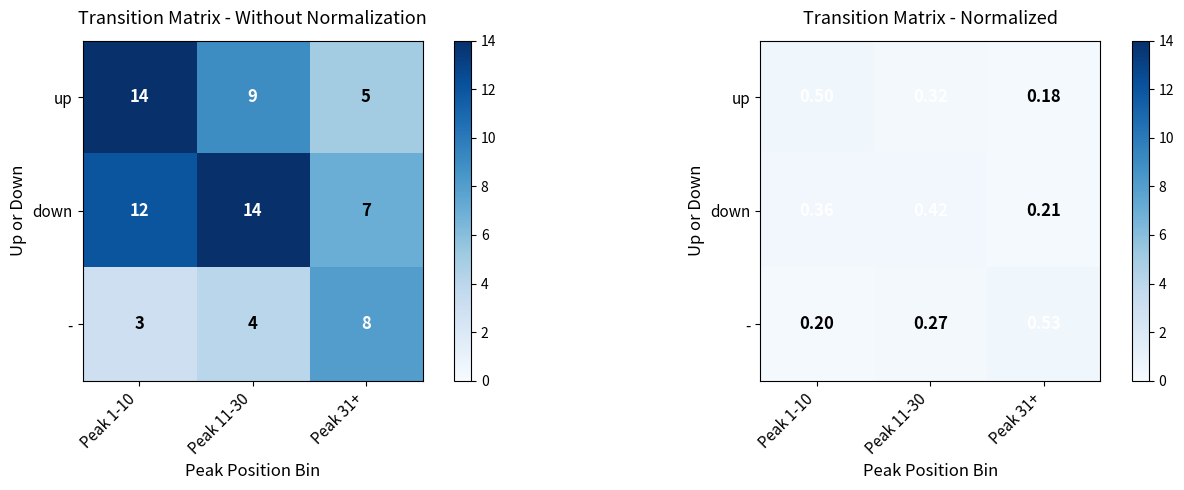

How many data points does each series have?

3